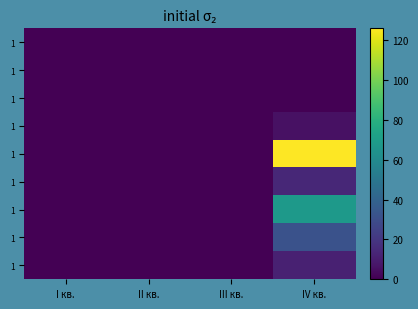

Which has a higher value, III кв. or I кв.?

III кв.